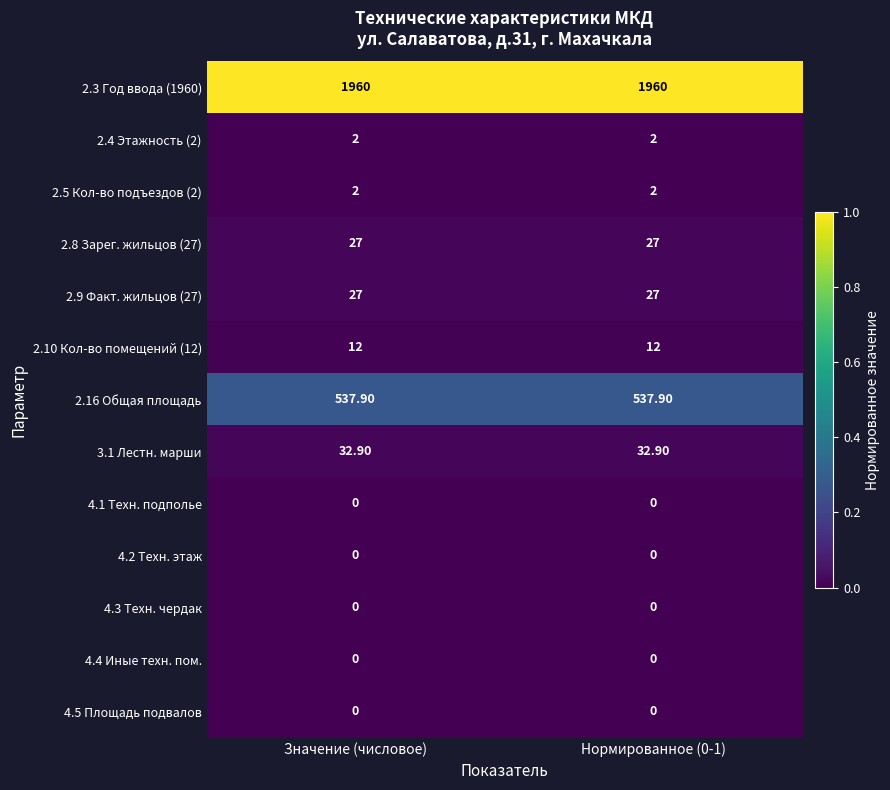

What is the difference between the highest and lowest values at Нормированное (0-1)?

1960.0